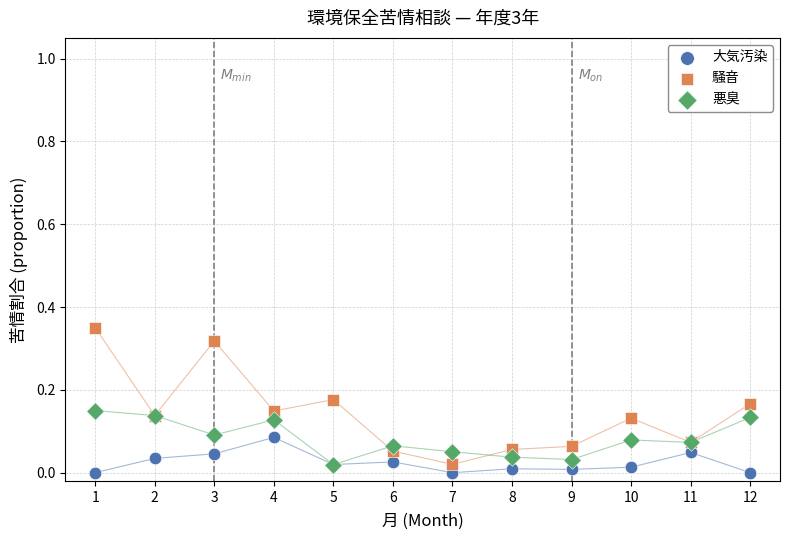

What are all the series names shown in the legend?

大気汚染, 騒音, 悪臭